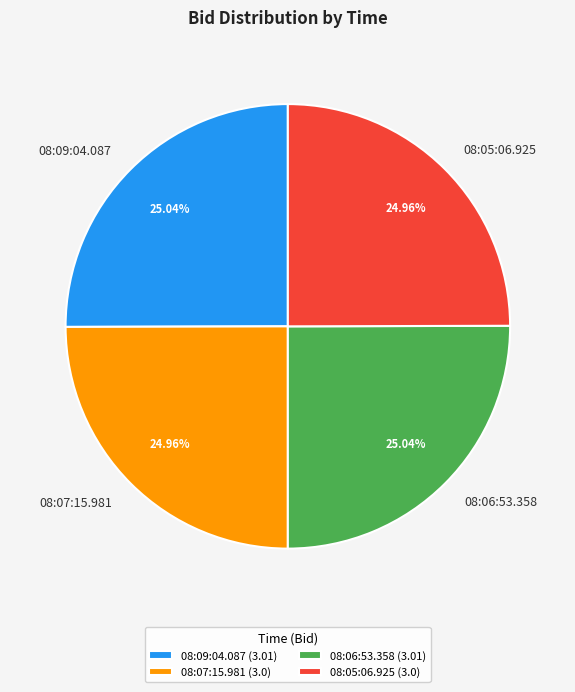

Does 08:05:06.925 represent more than half of the total?

No